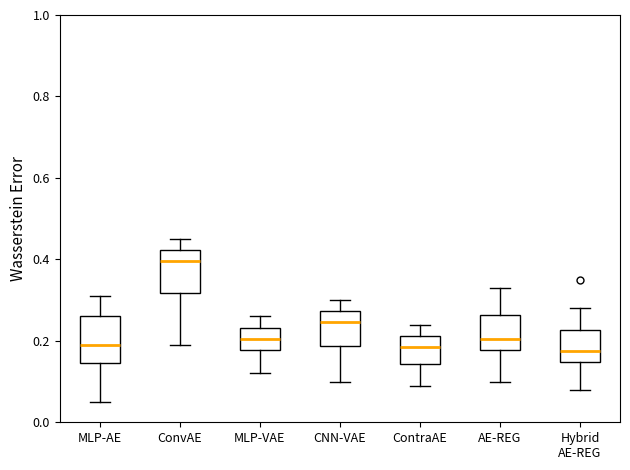

Reading left to right, transcribe this box plot: for each box, give where its median line is, the range the box spans, and where its two whiskers end, as read against the y-axis. The values are not printed on the chart, so give them approximately, as read against the axis.

MLP-AE: median 0.20, box 0.14 to 0.26, whiskers 0.06 to 0.32
ConvAE: median 0.40, box 0.32 to 0.42, whiskers 0.20 to 0.46
MLP-VAE: median 0.20, box 0.18 to 0.24, whiskers 0.12 to 0.26
CNN-VAE: median 0.24, box 0.18 to 0.28, whiskers 0.10 to 0.30
ContraAE: median 0.18, box 0.14 to 0.22, whiskers 0.10 to 0.24
AE-REG: median 0.20, box 0.18 to 0.26, whiskers 0.10 to 0.34
Hybrid AE-REG: median 0.18, box 0.14 to 0.22, whiskers 0.08 to 0.28